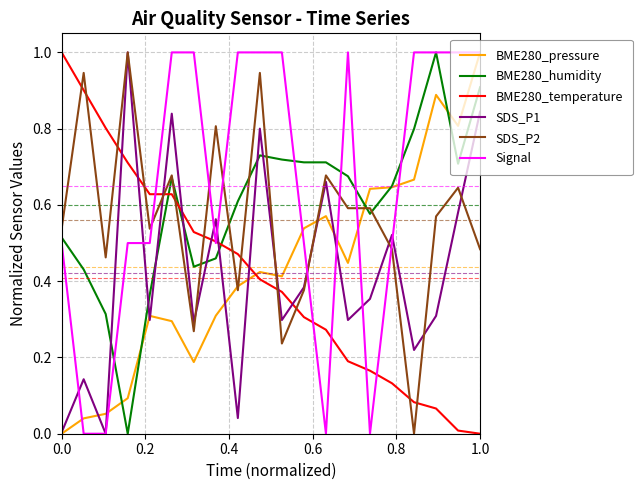

What is the maximum value for BME280_temperature?

1.0